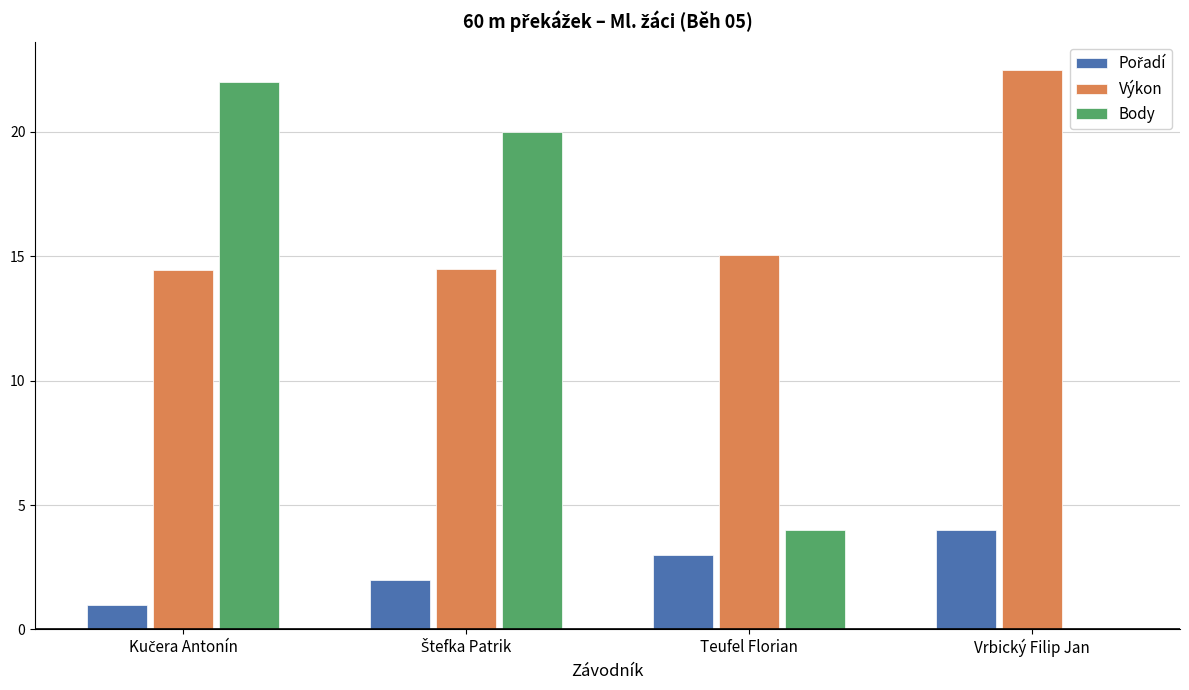

What is the sum of all Body values?

46.0